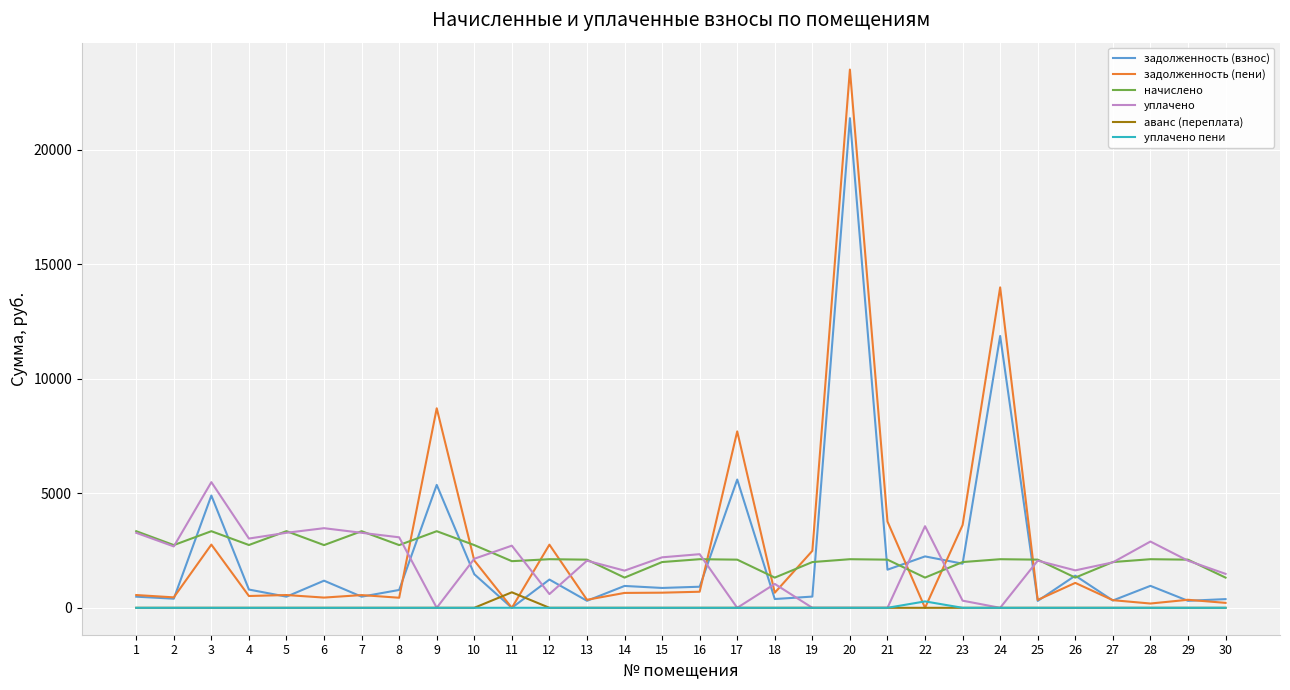

The value of задолженность (взнос) at 17 is 5599.0. True or false?

True